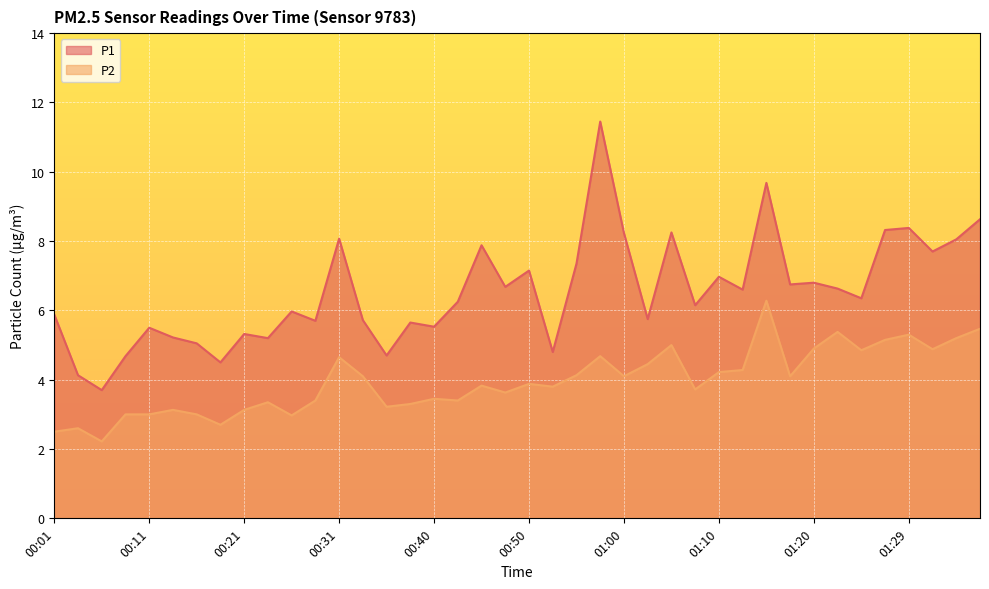

At which label is P2 closest to 4?

00:33